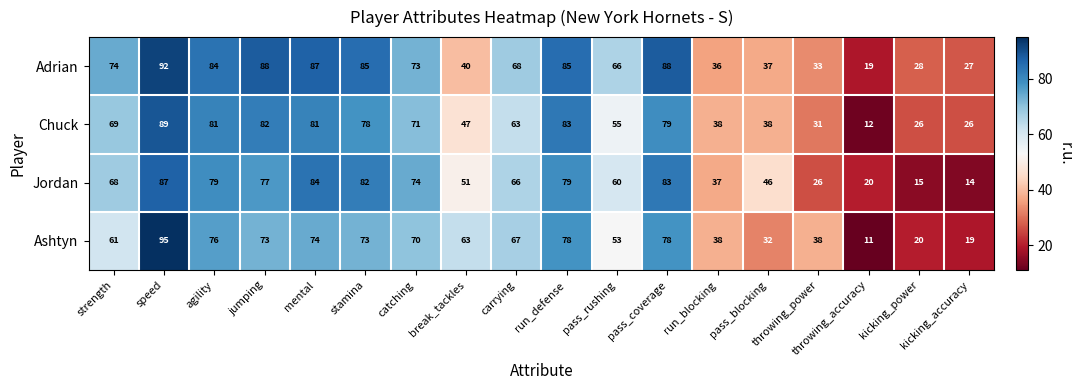

What is the difference between the maximum and minimum values in the Ashtyn series?

84